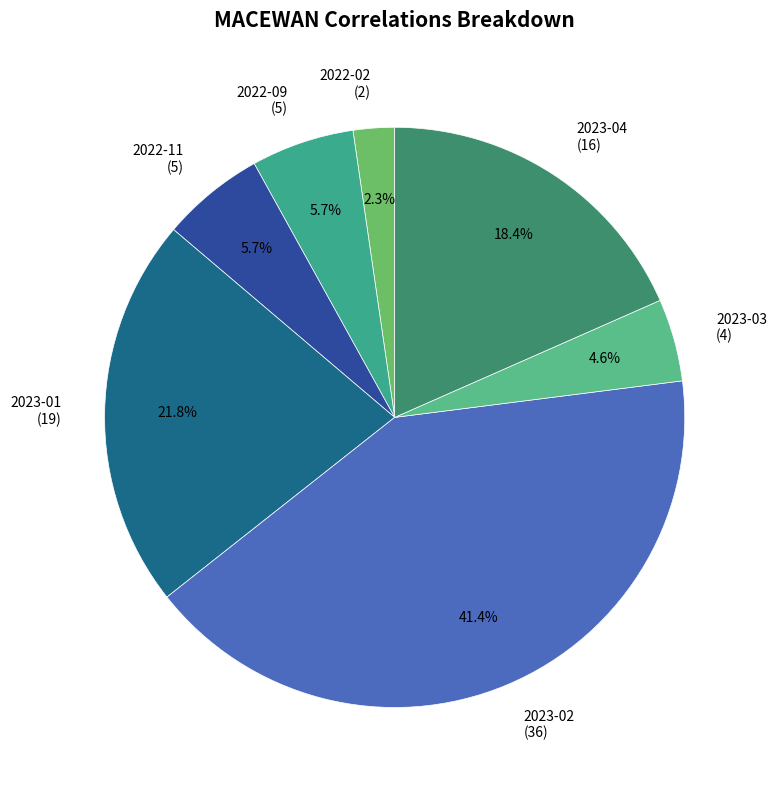

Which slice is the smallest?

2022-02